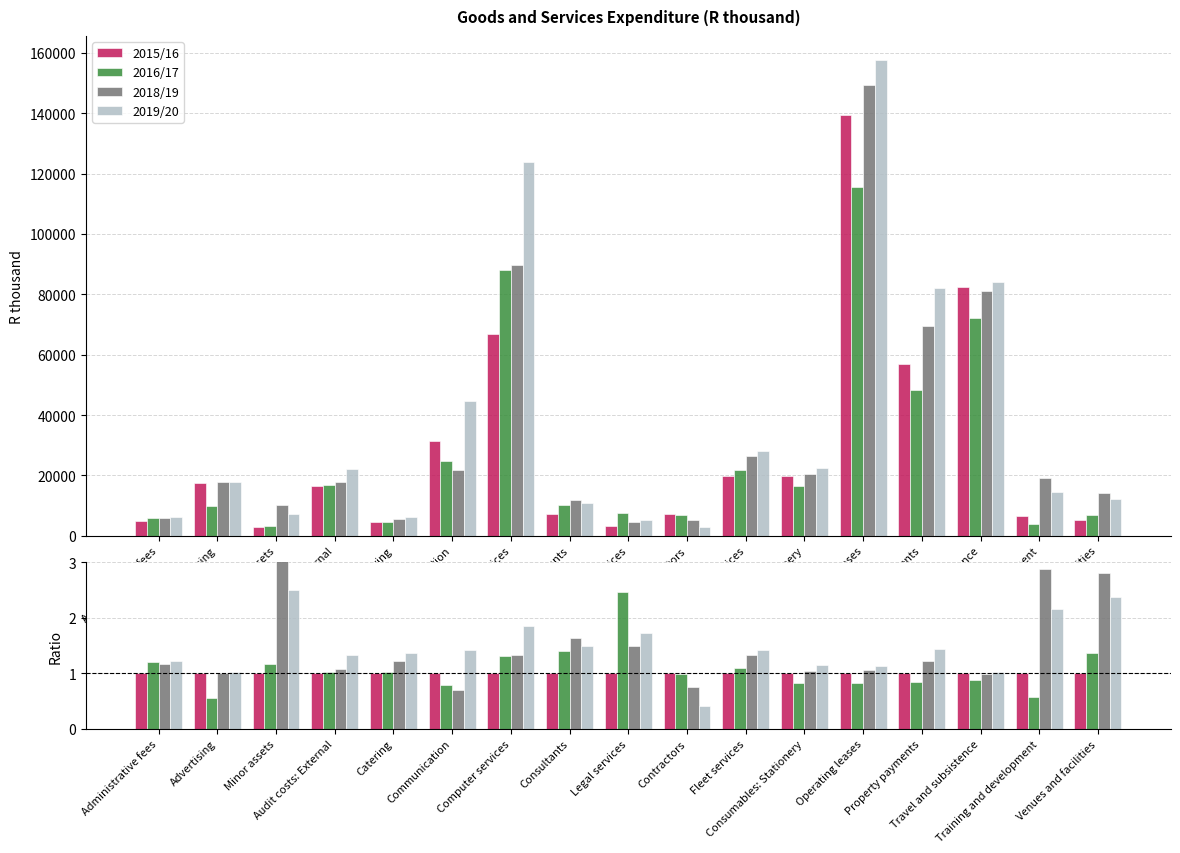

The 2018/19 series shows 1.7 at Property payments. True or false?

False